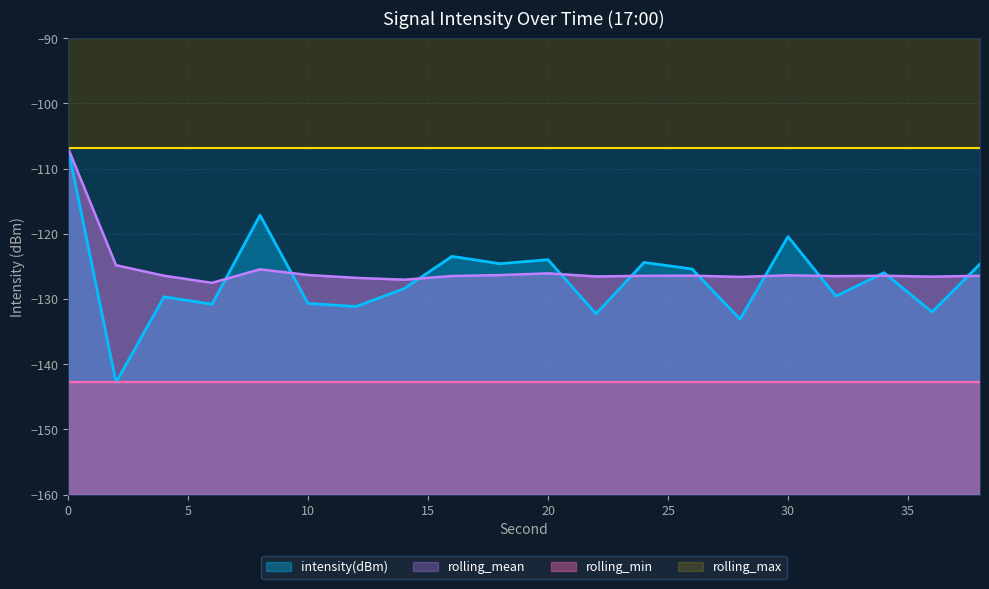

Between 12 and 18, which series saw the biggest shift?

intensity(dBm)